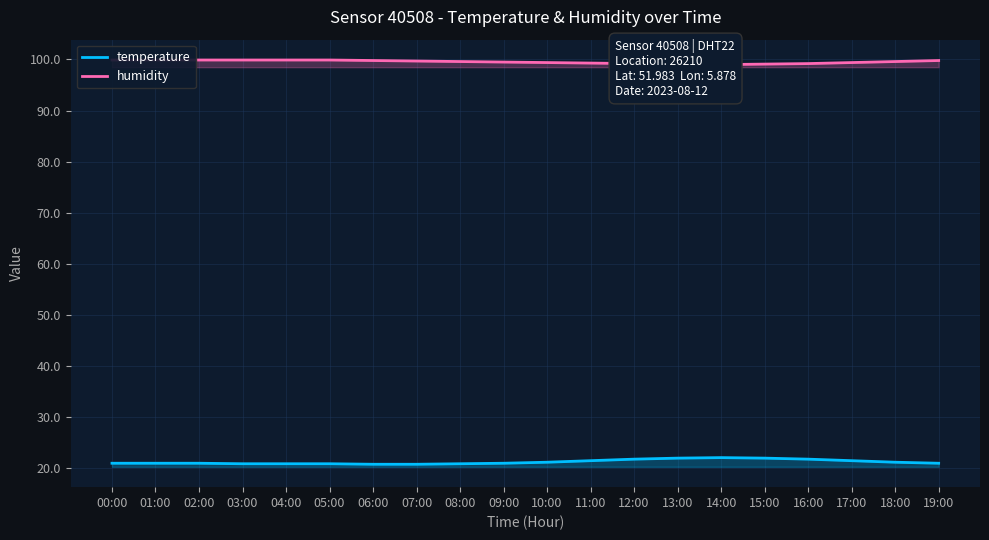

What is the label of the 19th point from the right?

01:00